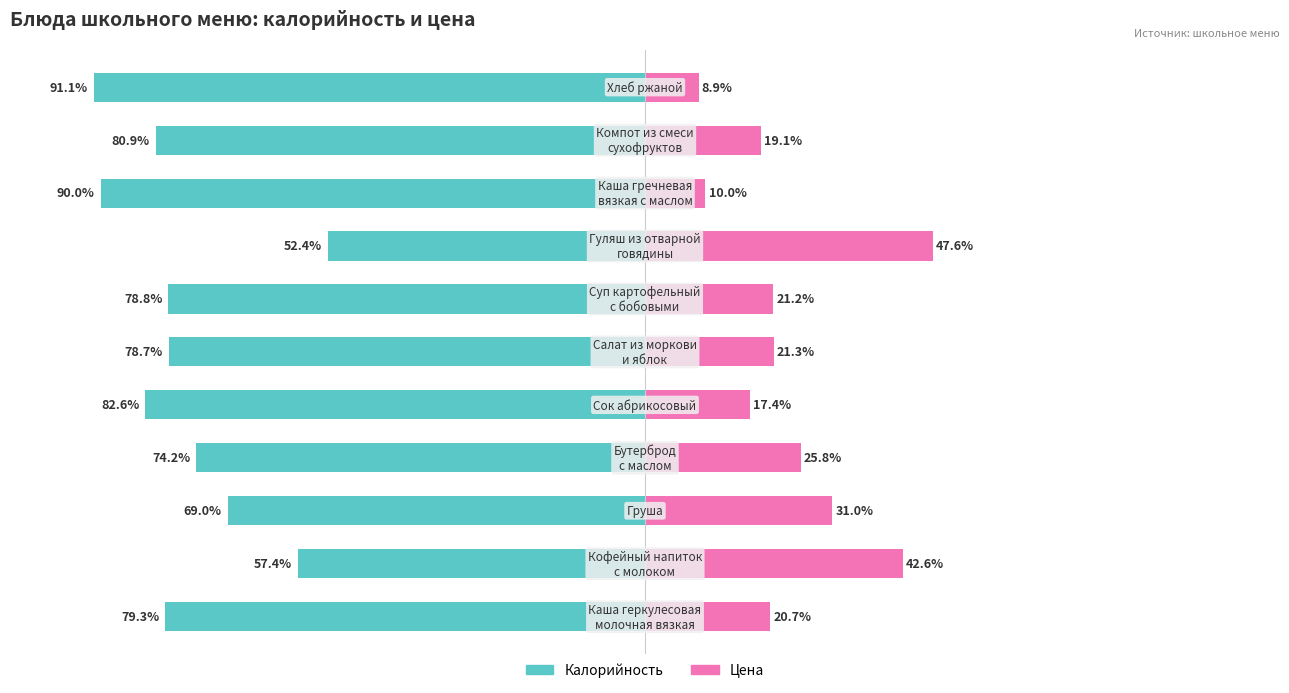

How many distinct data groups are displayed?

2